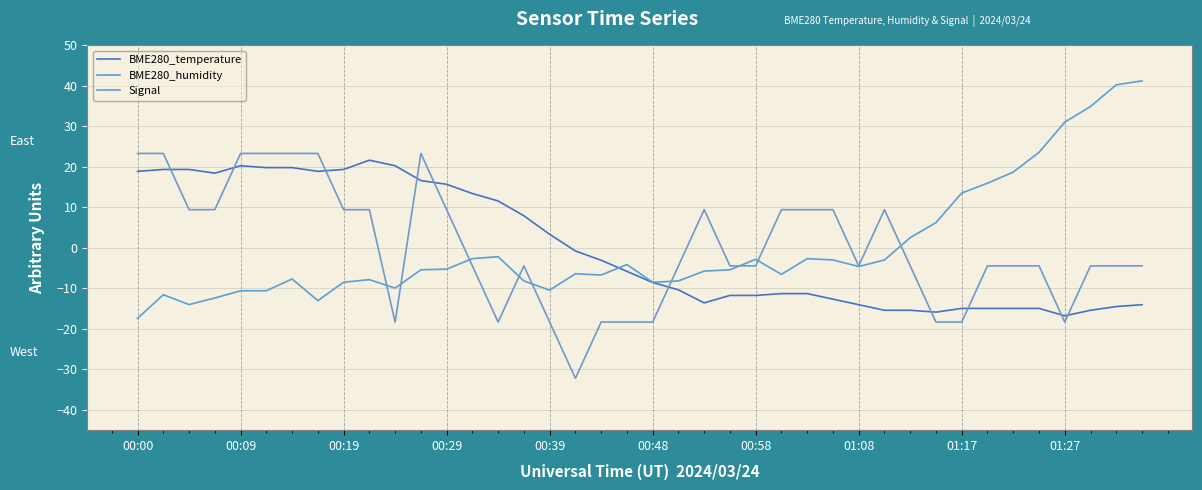

Does the chart have visible grid lines?

Yes